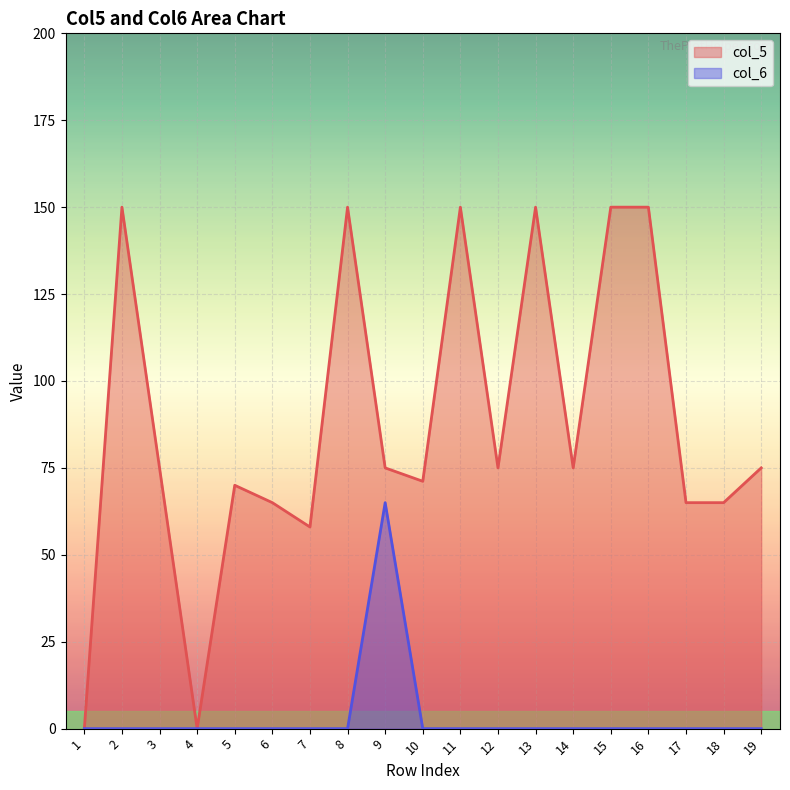

Which category has the highest value in the col_5 series?

2